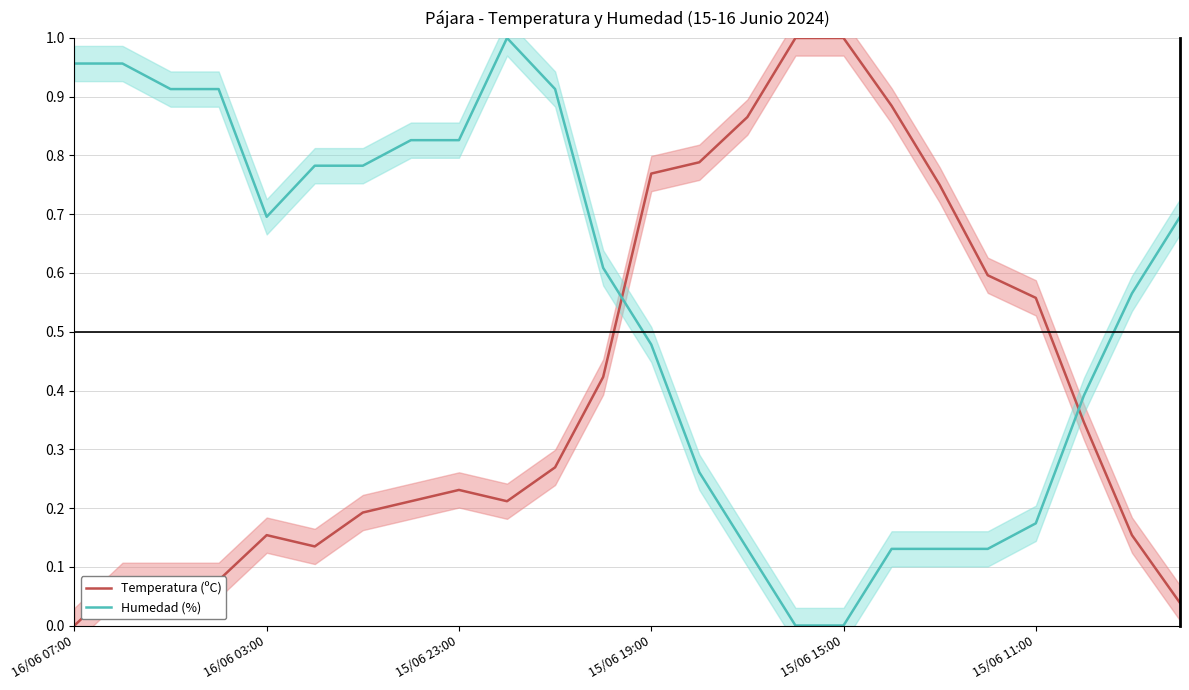

Which series ends up on top after the final intersection of Humedad (%) and Temperatura (ºC)?

Humedad (%)